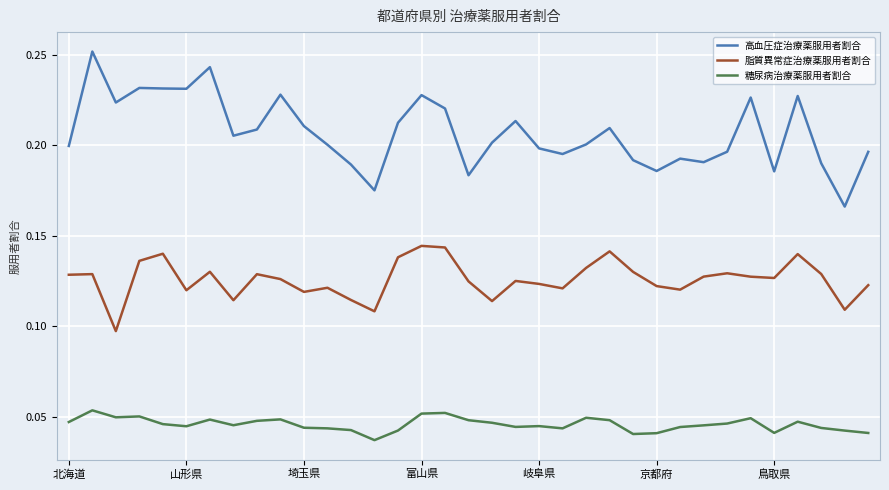

True or false: 脂質異常症治療薬服用者割合 and 糖尿病治療薬服用者割合 intersect in this chart.

False